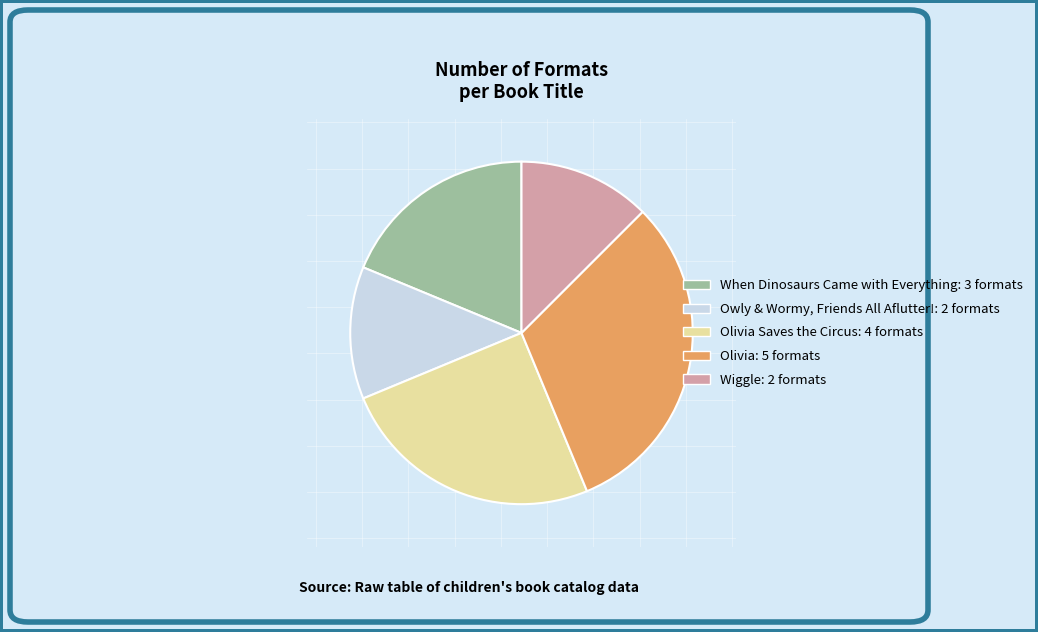

Does any single category account for the majority?

No